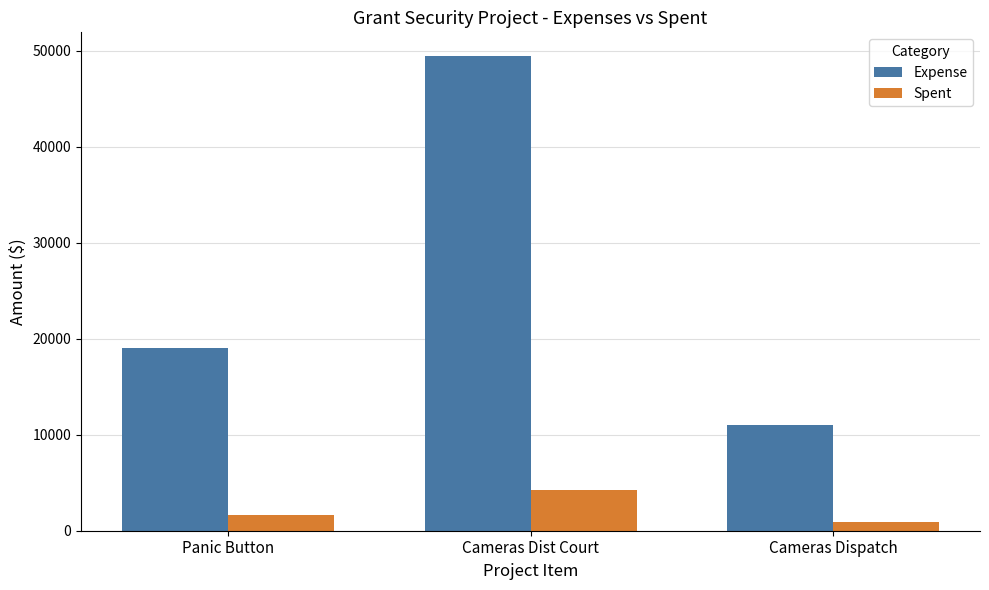

Count the number of data series in this chart.

2